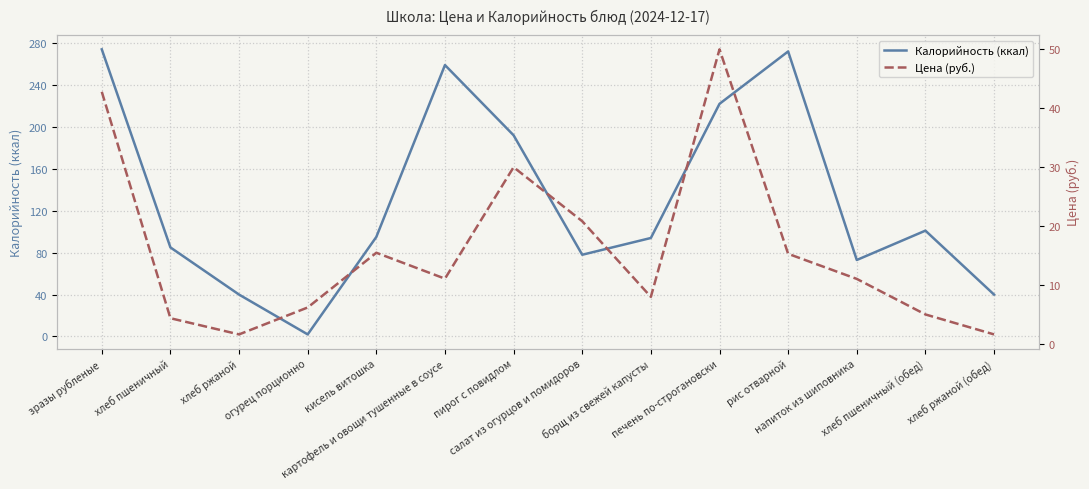

What is the total value across all series at хлеб пшеничный (обед)?

106.1